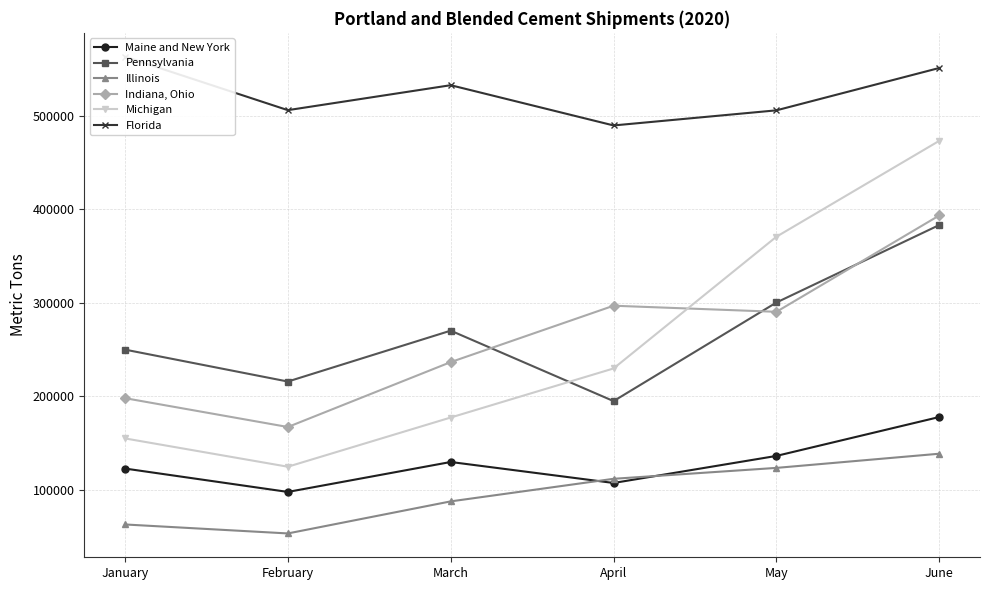

Which series has the largest total across all categories?

Florida